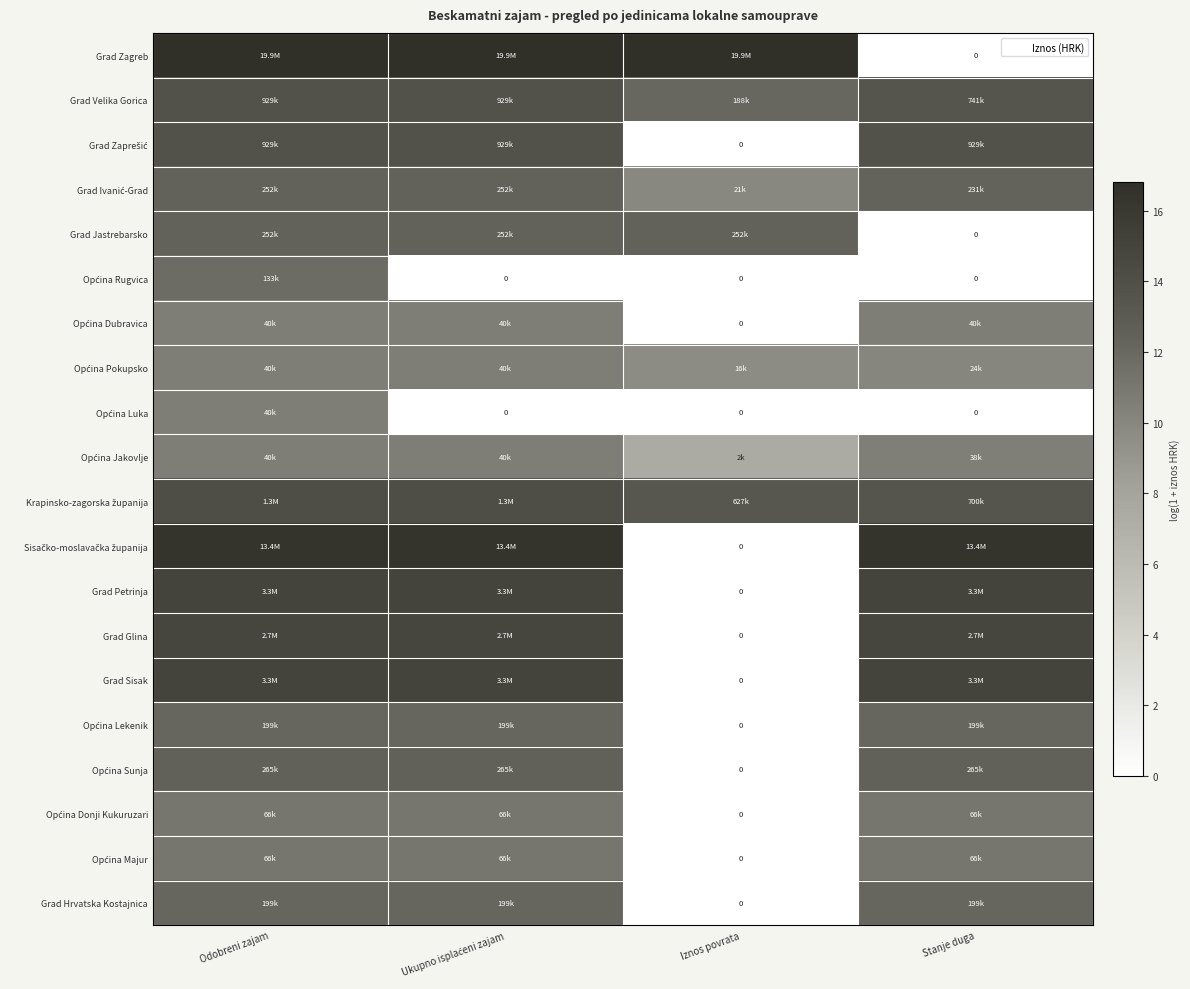

List the series in order of their peak value, lowest first.

Općina Dubravica, Općina Pokupsko, Općina Luka, Općina Jakovlje, Općina Donji Kukuruzari, Općina Majur, Općina Rugvica, Općina Lekenik, Grad Hrvatska Kostajnica, Grad Ivanić-Grad, Grad Jastrebarsko, Općina Sunja, Grad Velika Gorica, Grad Zaprešić, Krapinsko-zagorska županija, Grad Glina, Grad Petrinja, Grad Sisak, Sisačko-moslavačka županija, Grad Zagreb